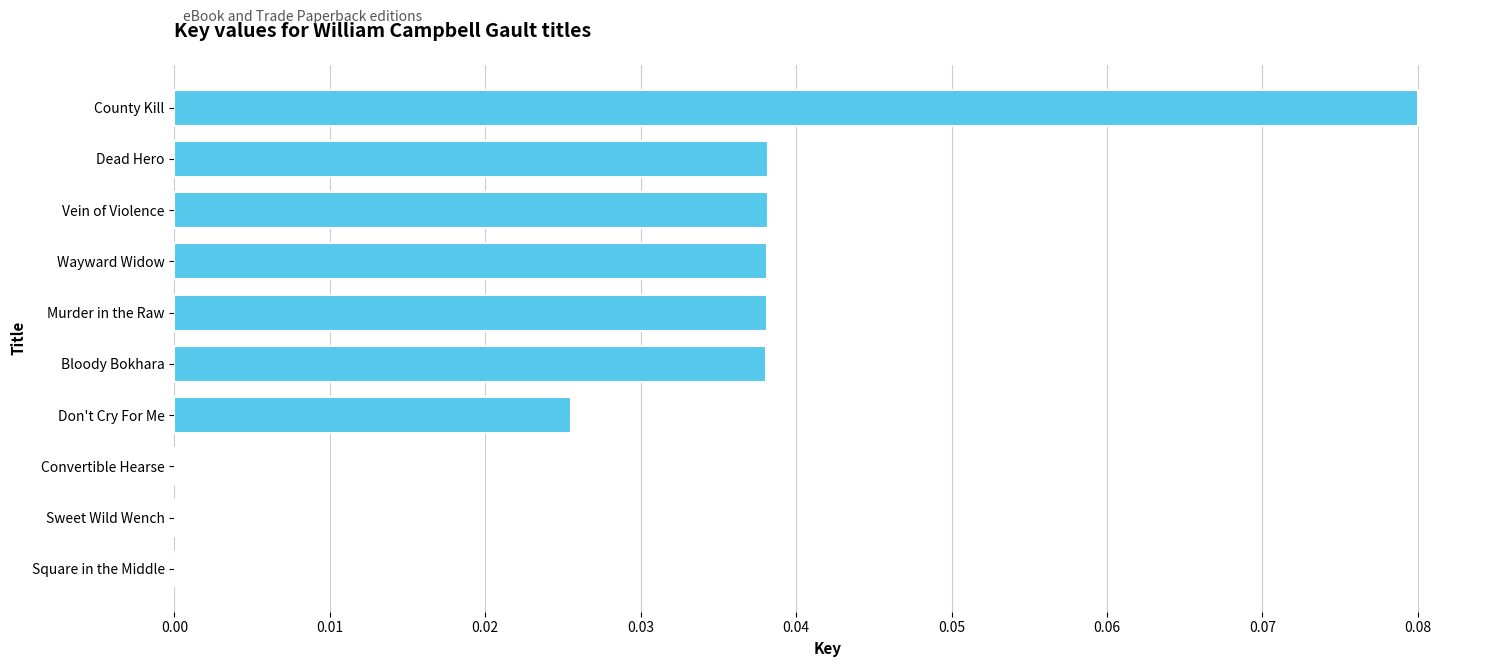

Is it true that the value at Convertible Hearse is 0.0?

True